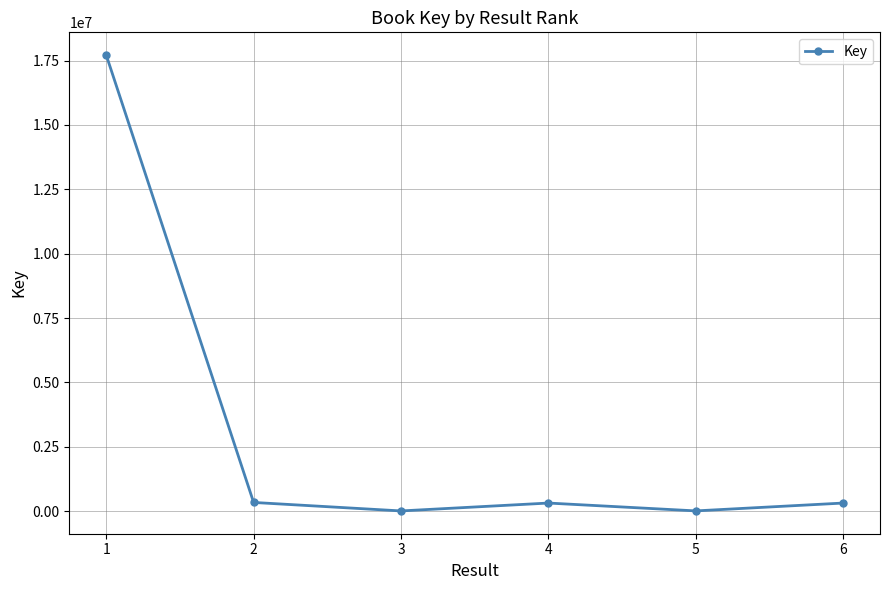

What is the change in value from 2 to 3?

-329728